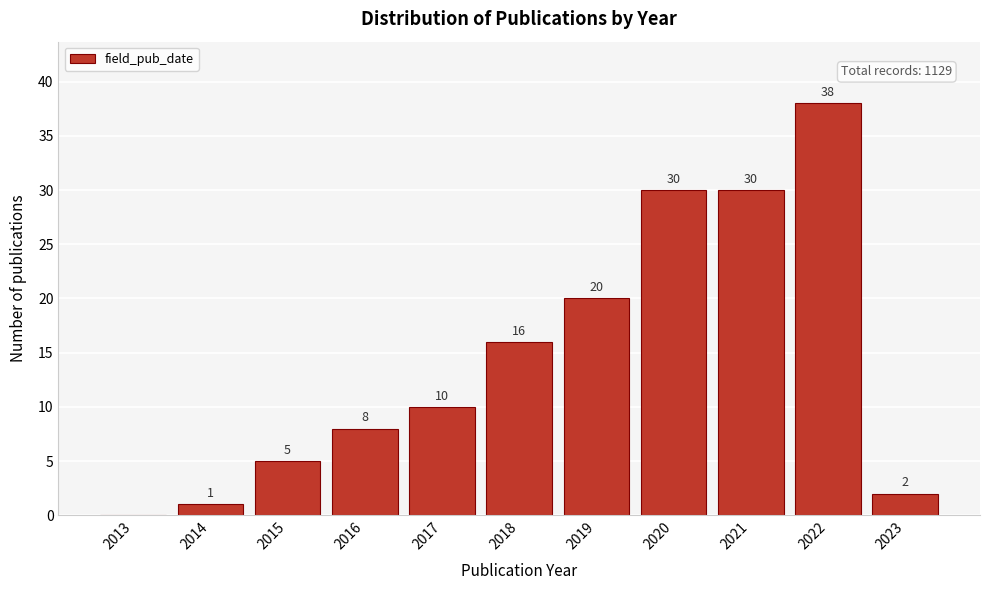

Reading left to right, list all the values displayed in this chart.

2013=0	2014=1	2015=5	2016=8	2017=10	2018=16	2019=20	2020=30	2021=30	2022=38	2023=2